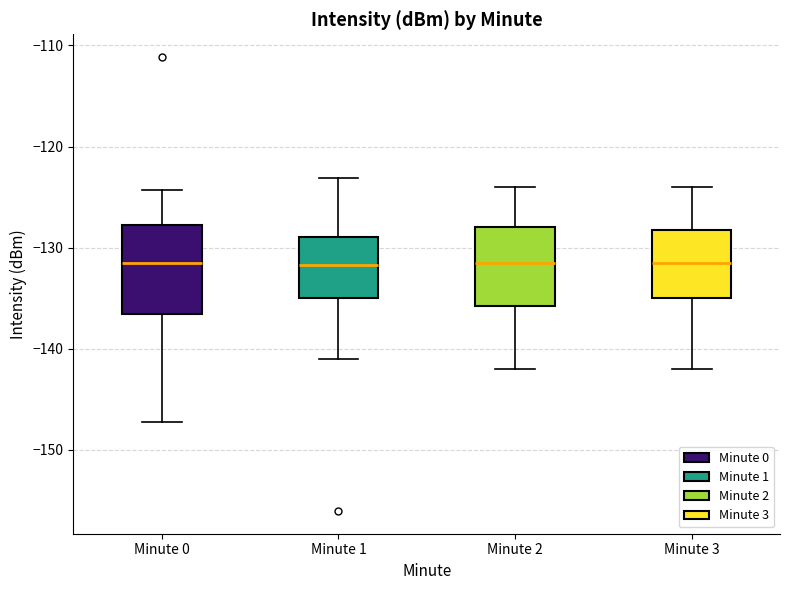

Reading left to right, read every box against the y-axis: the position of its median line, the range the box covers, and the ends of its whiskers. The values are not printed on the chart, so give them approximately, as read against the axis.

Minute 0: median -131, box -137 to -128, whiskers -147 to -124
Minute 1: median -132, box -135 to -129, whiskers -141 to -123
Minute 2: median -131, box -136 to -128, whiskers -142 to -124
Minute 3: median -131, box -135 to -128, whiskers -142 to -124